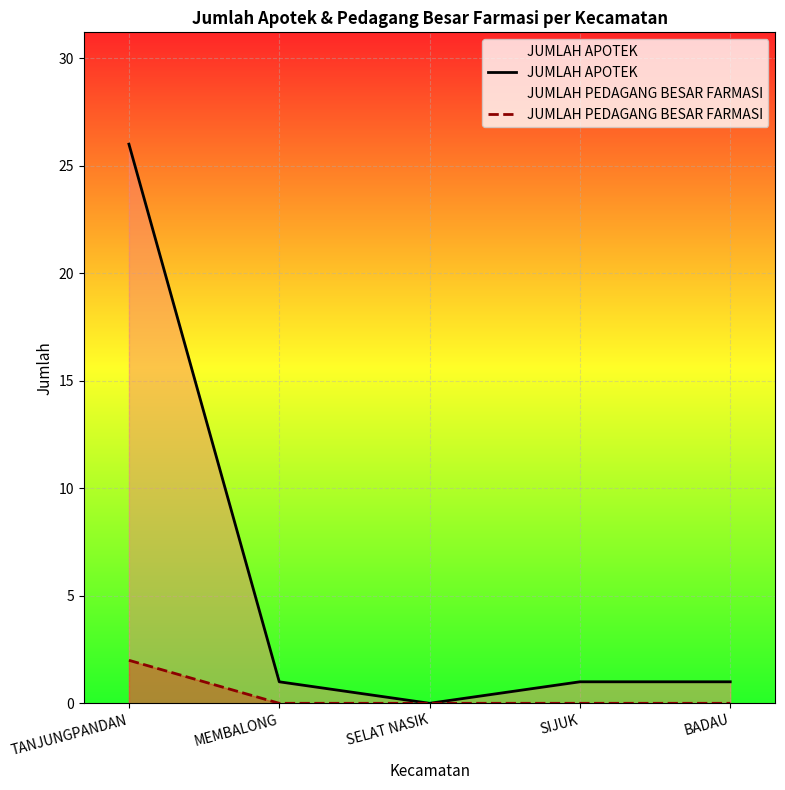

Rank the series by their average value, from lowest to highest.

JUMLAH PEDAGANG BESAR FARMASI, JUMLAH APOTEK